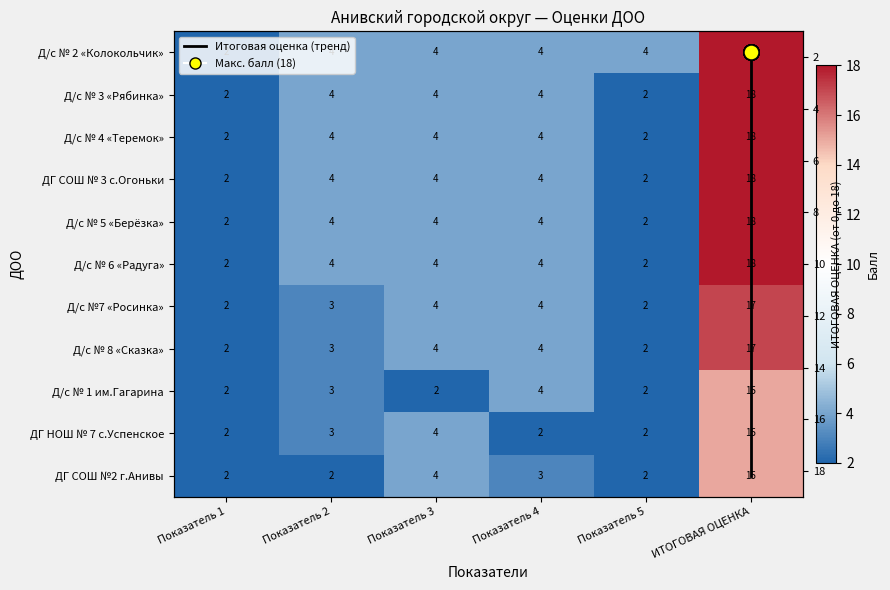

At which category is the sum across all series the highest?

ИТОГОВАЯ ОЦЕНКА